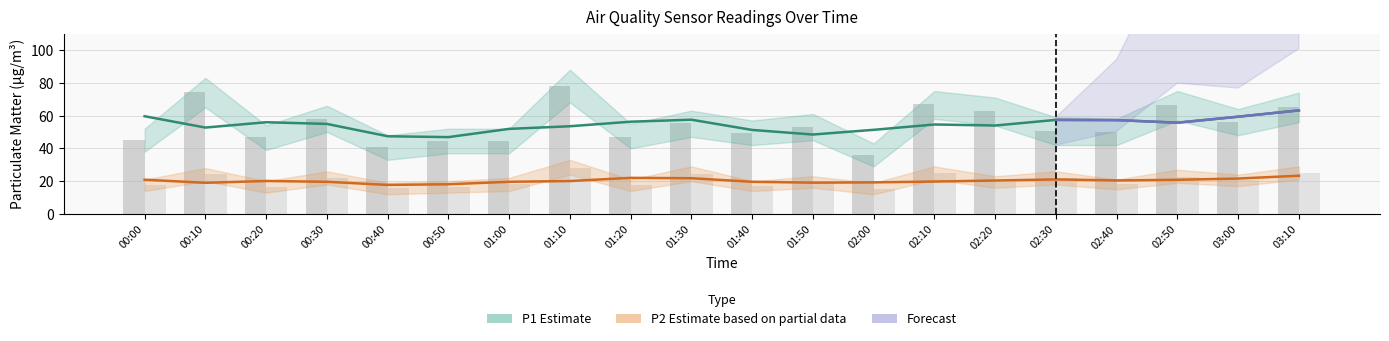

How many data points in P2 Estimate (line) are less than 20?

9